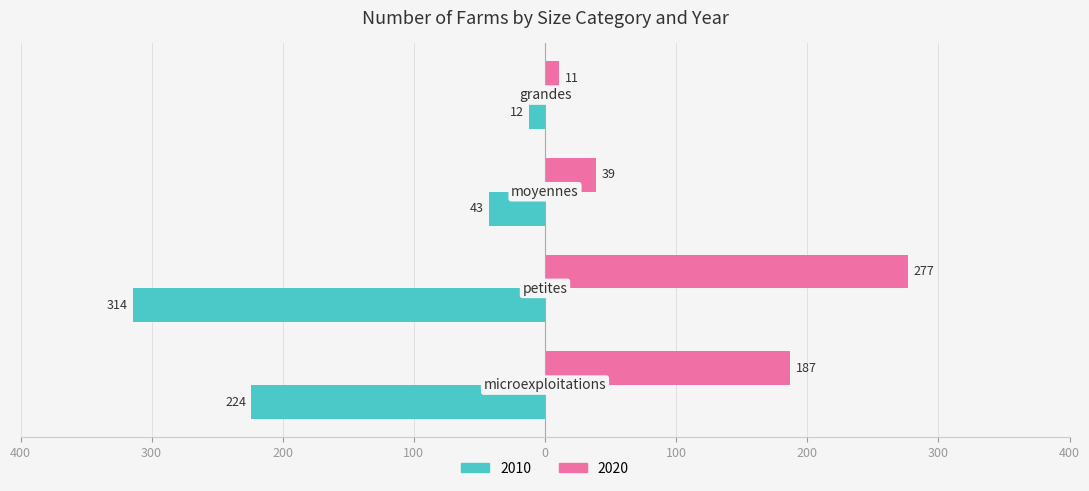

What is the difference between the second highest and second lowest values in the 2010 series?

181